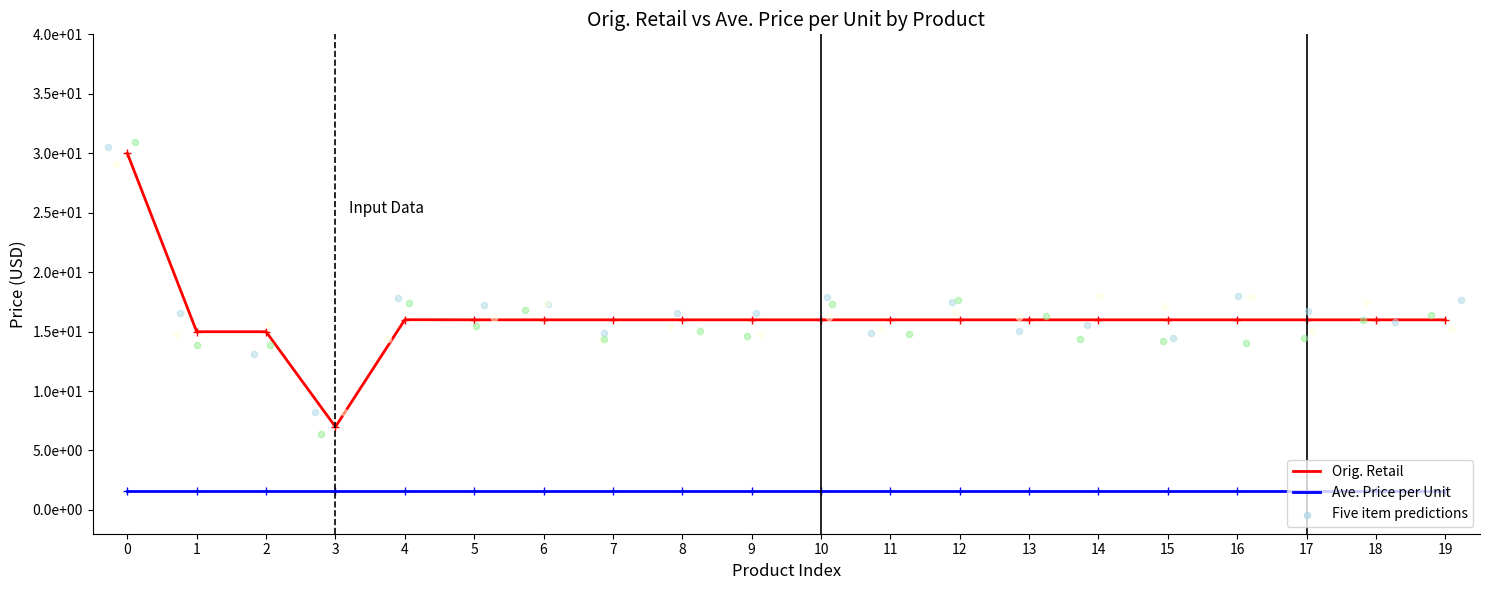

Is the value of Ave. Price per Unit at 7 greater than the value of Orig. Retail at 9?

No